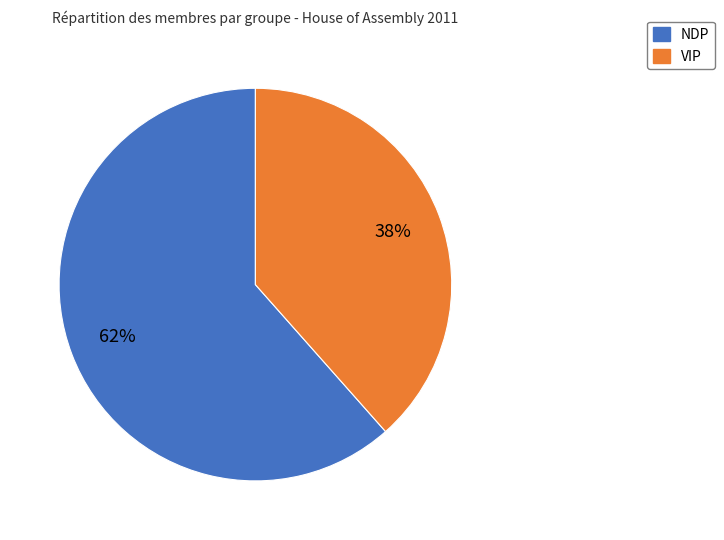

What is the majority slice?

NDP